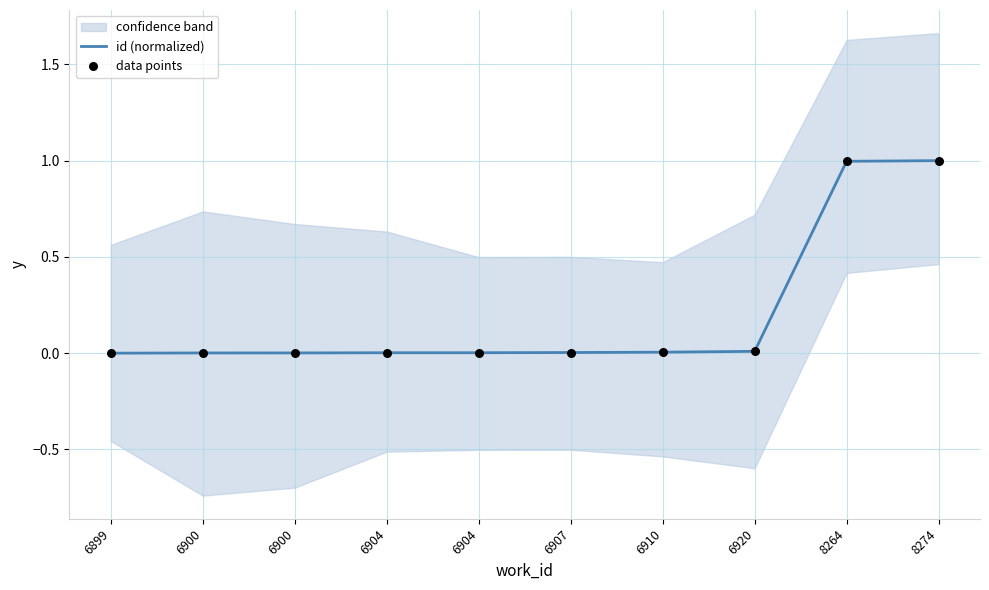

Which series has the widest spread of Y values?

id (normalized)